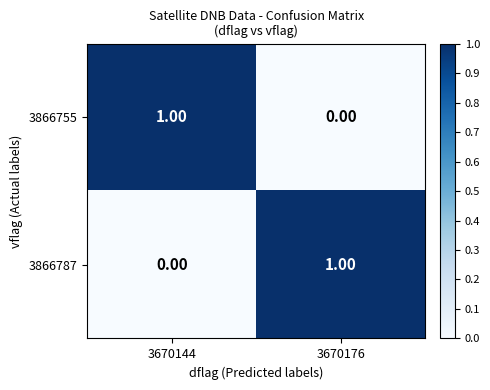

How many values in 3866755 are above zero?

1